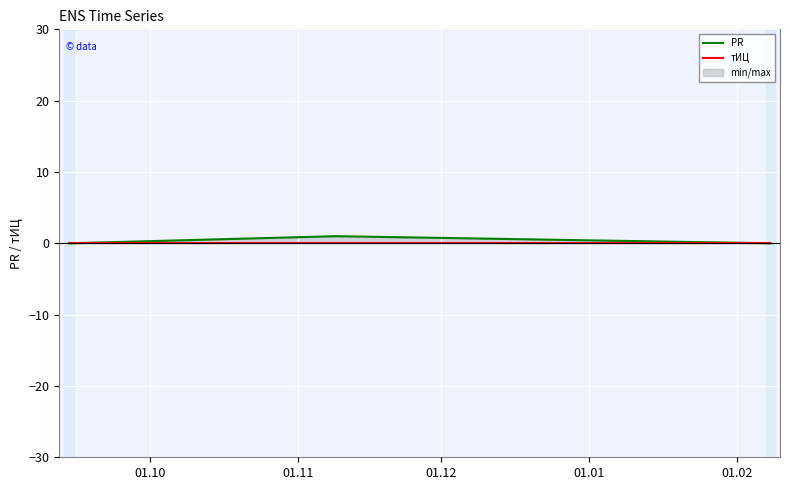

How many PR values are between 0 and 1?

3